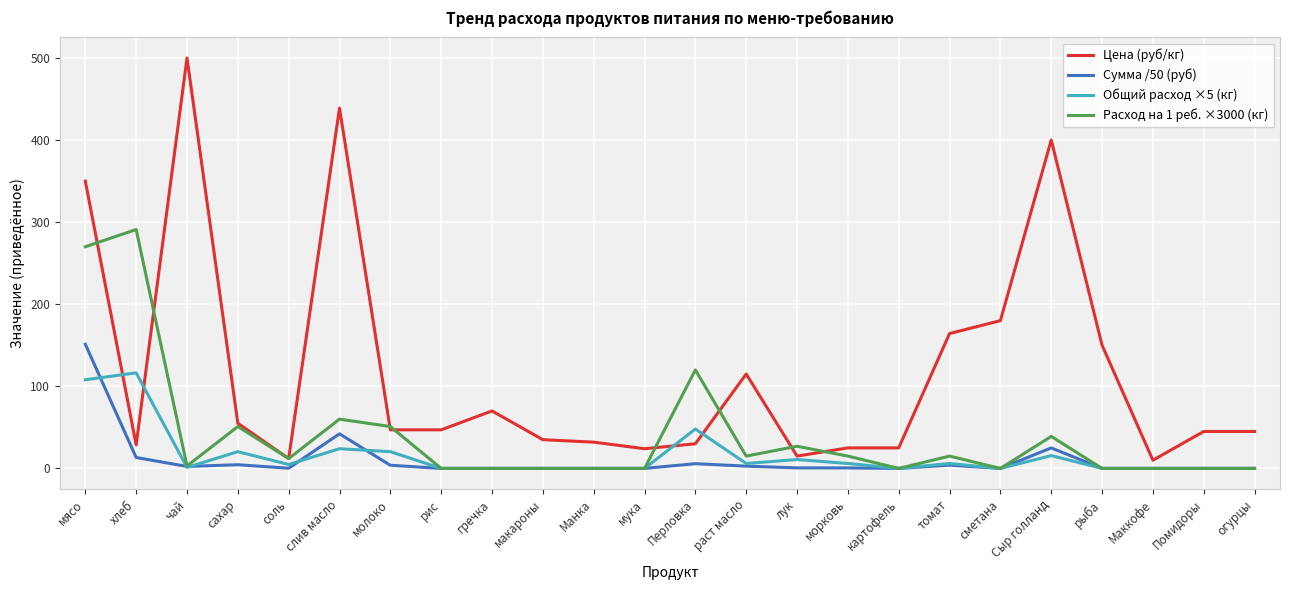

At which category is the sum across all series the highest?

мясо